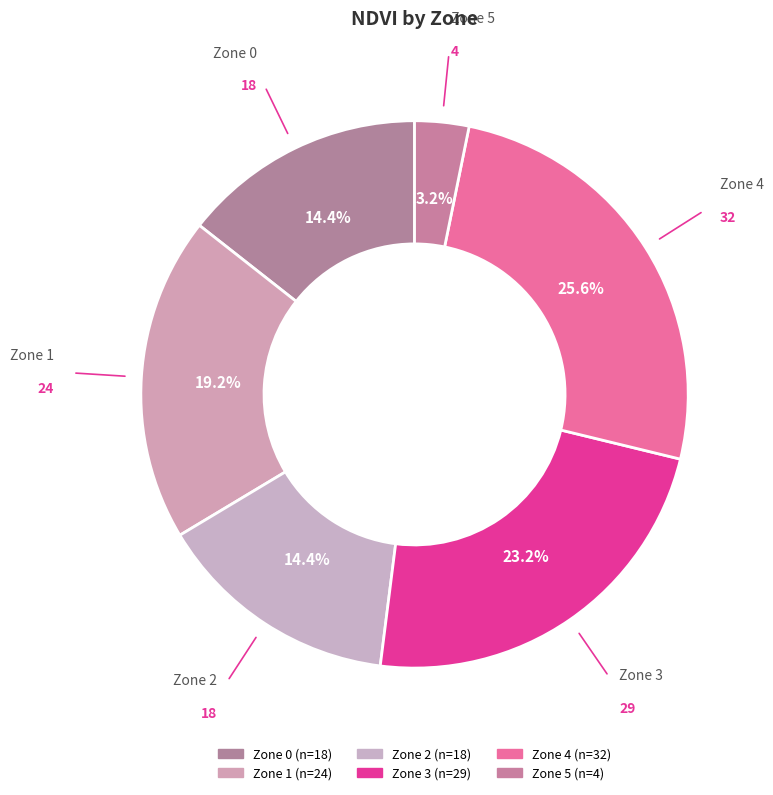

To the nearest percent, what is the difference between the largest and smallest slice percentages?

22%